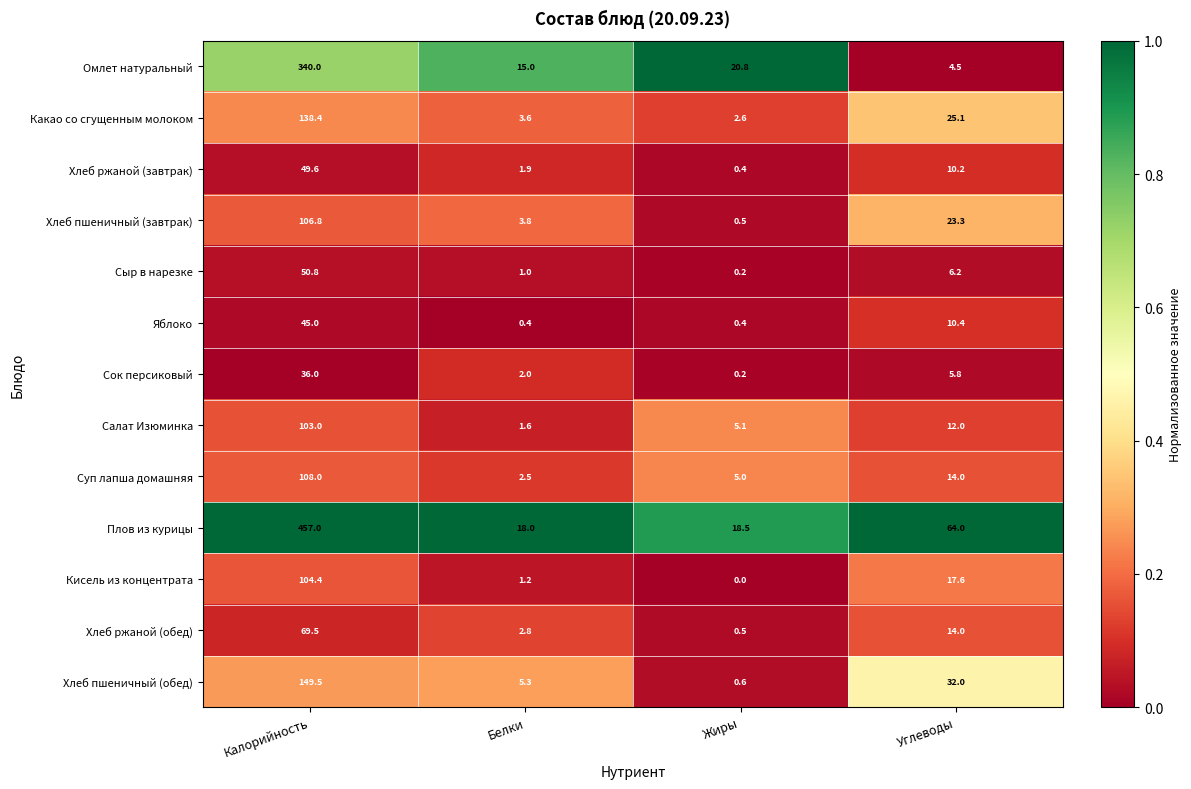

True or false: Какао со сгущенным молоком has a value of 6.9 at Углеводы.

False